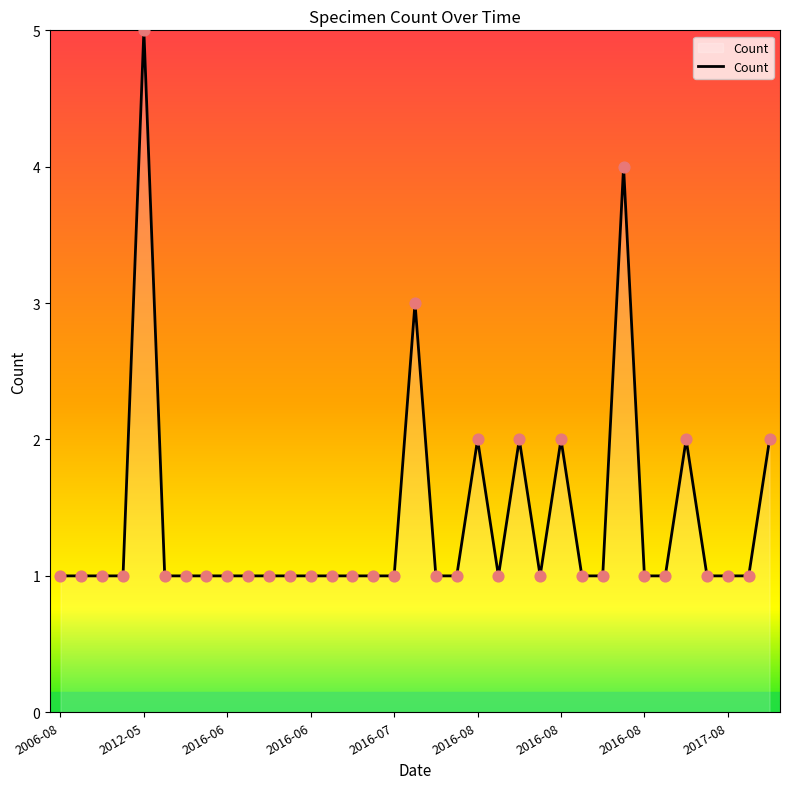

What is the greatest value displayed?

5